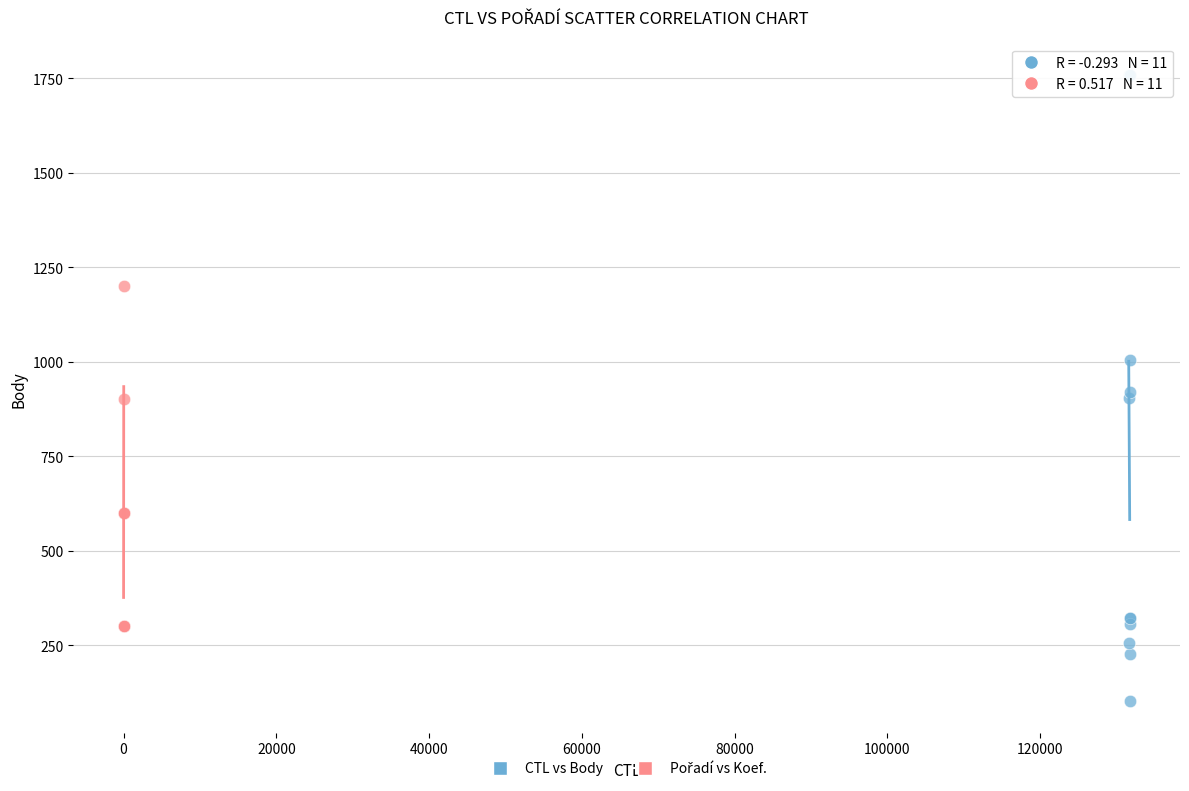

Which series contains the lowest Y value?

CTL vs Body